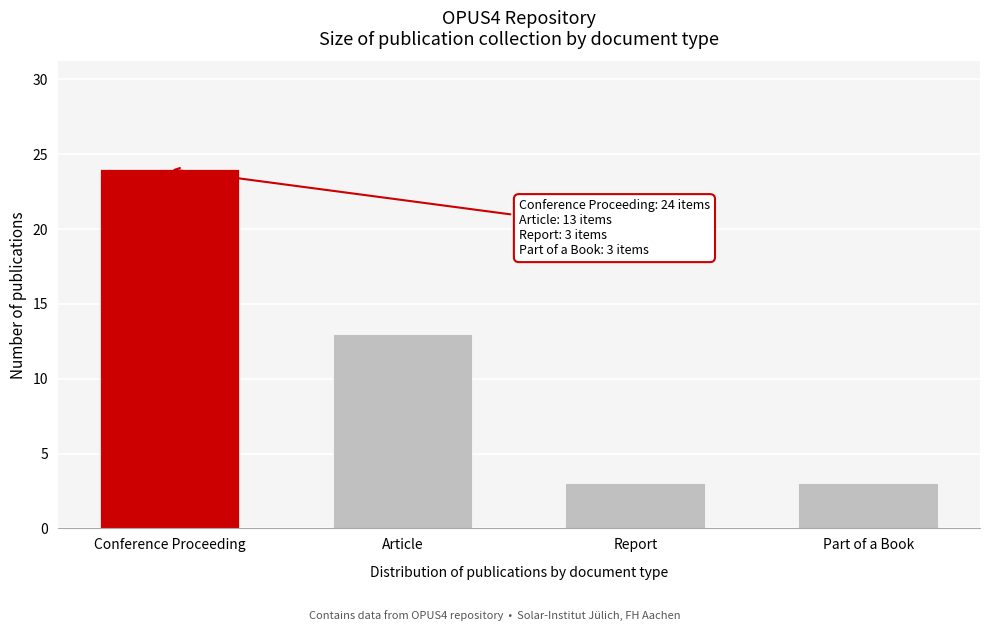

Reading right to left, what are all the values shown in this chart?

Part of a Book=3	Report=3	Article=13	Conference Proceeding=24